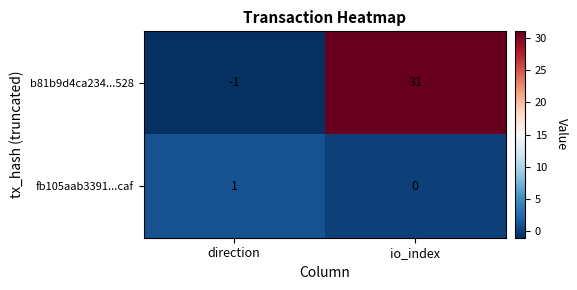

What is the average value of the b81b9d4ca234...528 series?

15